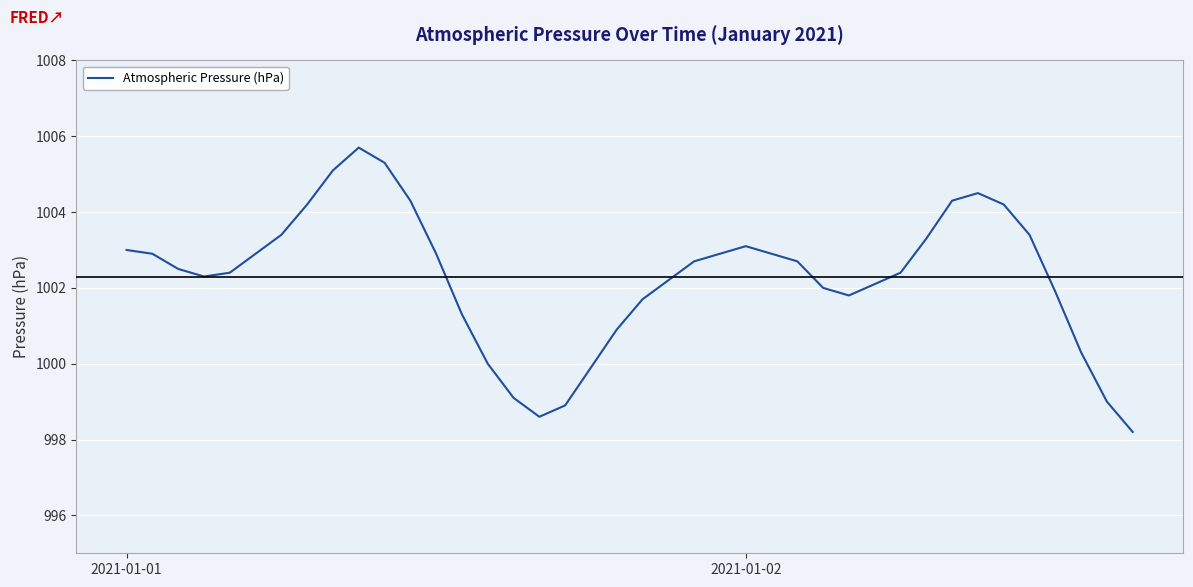

Reading left to right, transcribe all the data shown in this chart.

1003.0	1002.9	1002.5	1002.3	1002.4	1002.9	1003.4	1004.2	1005.1	1005.7	1005.3	1004.3	1002.9	1001.3	1000.0	999.1	998.6	998.9	999.9	1000.9	1001.7	1002.2	1002.7	1002.9	1003.1	1002.9	1002.7	1002.0	1001.8	1002.1	1002.4	1003.3	1004.3	1004.5	1004.2	1003.4	1001.9	1000.3	999.0	998.2